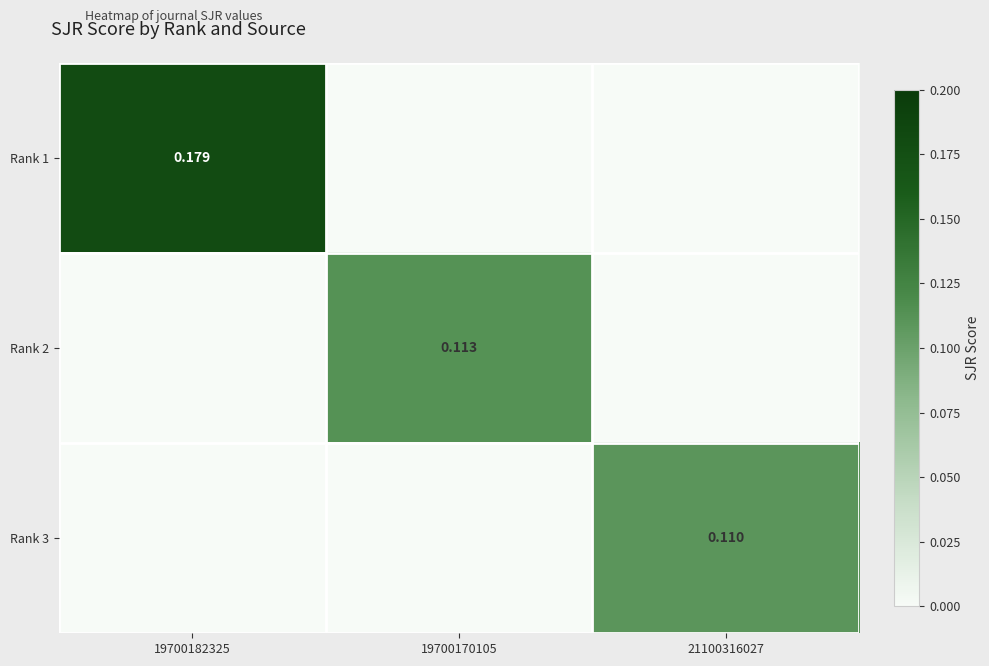

At how many categories does at least one series exceed 0?

3